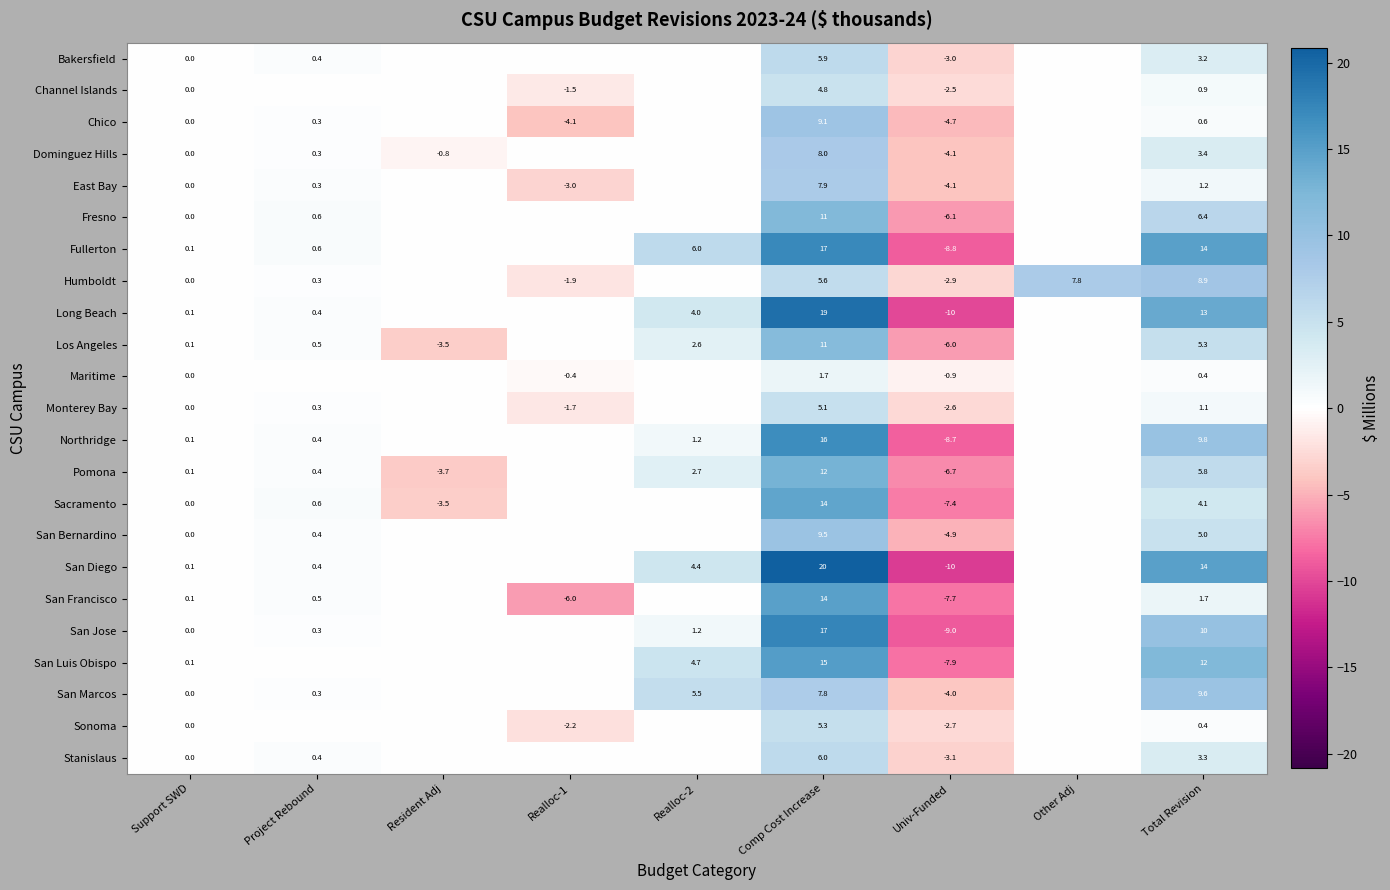

What is the sum of the San Marcos values at Total Revision and Univ-Funded?

5.6